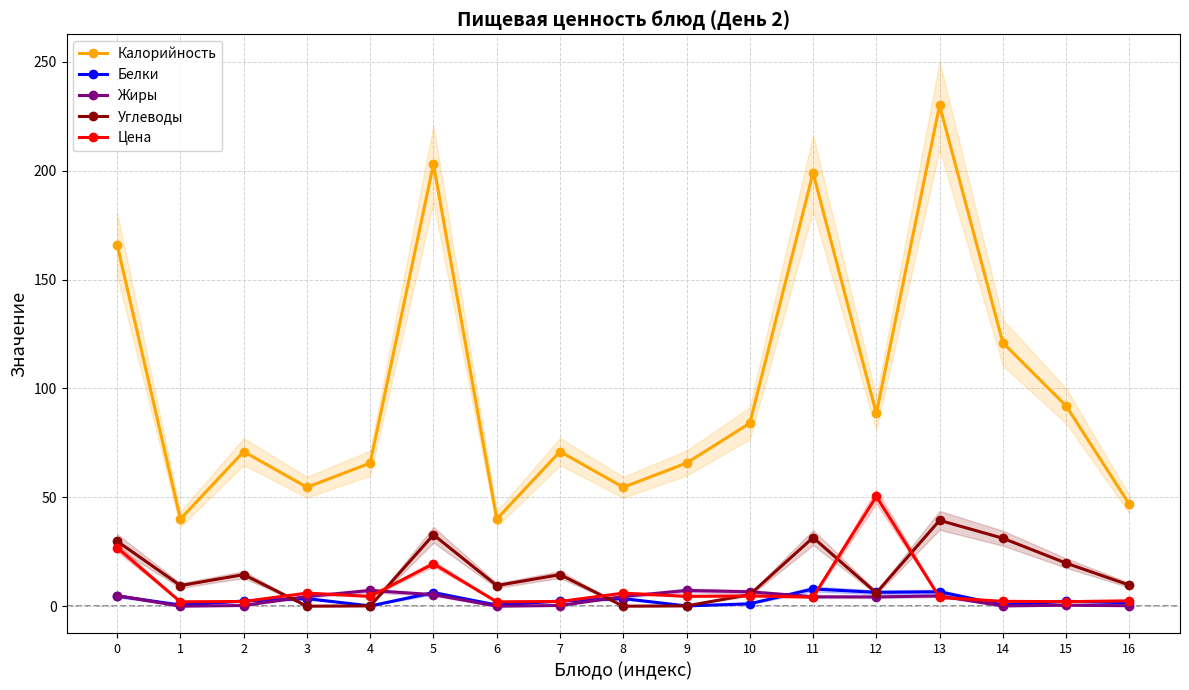

Reading right to left, list all the values displayed in this chart.

Калорийность: 16=46.8	15=92.0	14=121.0	13=230.0	12=88.5	11=199.0	10=84.0	9=65.7	8=54.6	7=71.0	6=40.0	5=203.0	4=65.7	3=54.6	2=71.0	1=40.0	0=166.0
Белки: 16=1.6	15=2.2	14=0.5	13=6.6	12=6.3	11=7.9	10=1.1	9=0.1	8=3.5	7=2.4	6=0.5	5=6.2	4=0.1	3=3.5	2=2.4	1=0.5	0=4.7
Жиры: 16=0.2	15=0.4	14=0.1	13=4.7	12=4.2	11=4.3	10=6.6	9=7.2	8=4.4	7=0.3	6=0.0	5=5.3	4=7.2	3=4.4	2=0.3	1=0.0	0=4.9
Углеводы: 16=9.7	15=19.8	14=31.2	13=39.4	12=6.1	11=31.5	10=5.3	9=0.1	8=0.0	7=14.5	6=9.5	5=32.8	4=0.1	3=0.0	2=14.5	1=9.5	0=29.8
Цена: 16=2.5	15=2.1	14=2.2	13=4.0	12=50.4	11=4.1	10=4.7	9=4.5	8=6.0	7=2.1	6=2.0	5=19.5	4=4.5	3=6.0	2=2.1	1=2.0	0=26.8